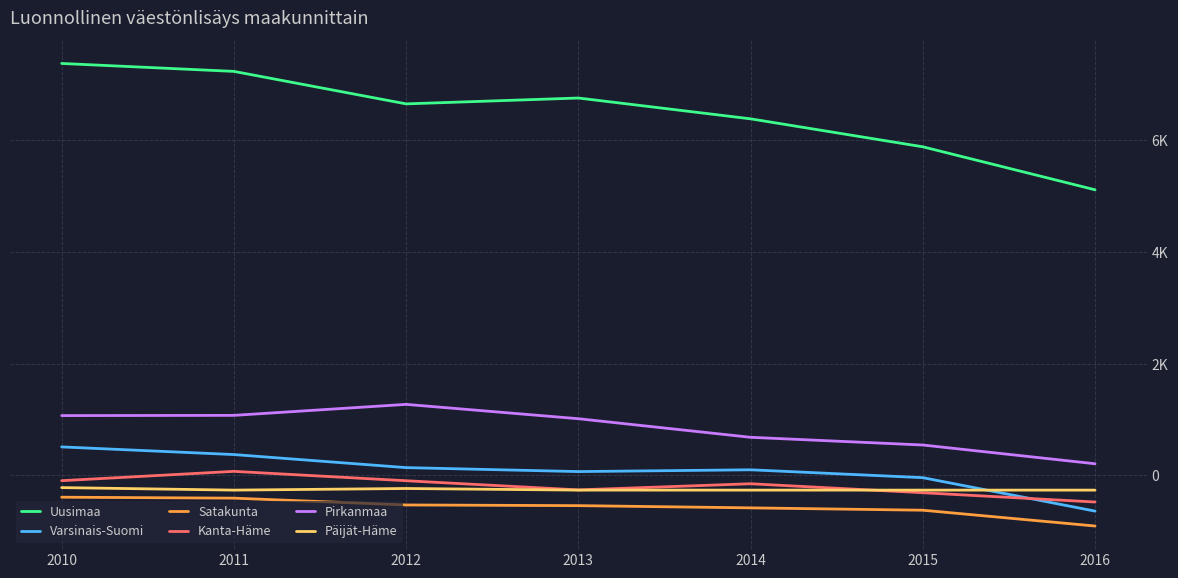

Which series has the largest total across all categories?

Uusimaa